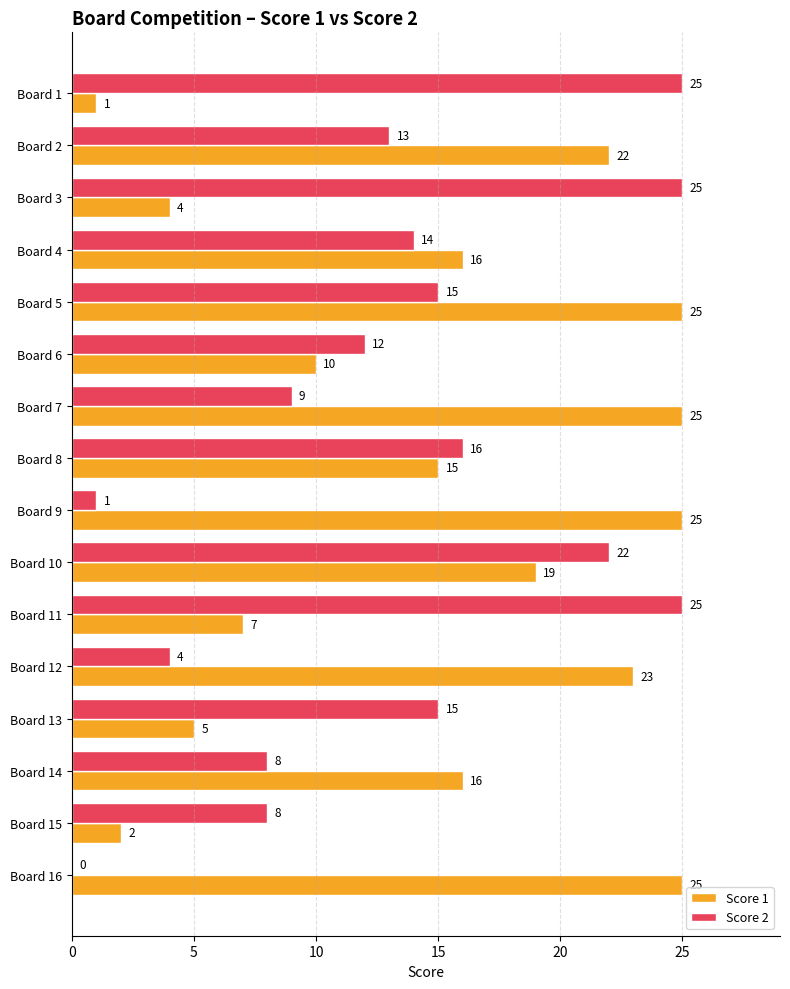

What is the sum of all Score 2 values?

212